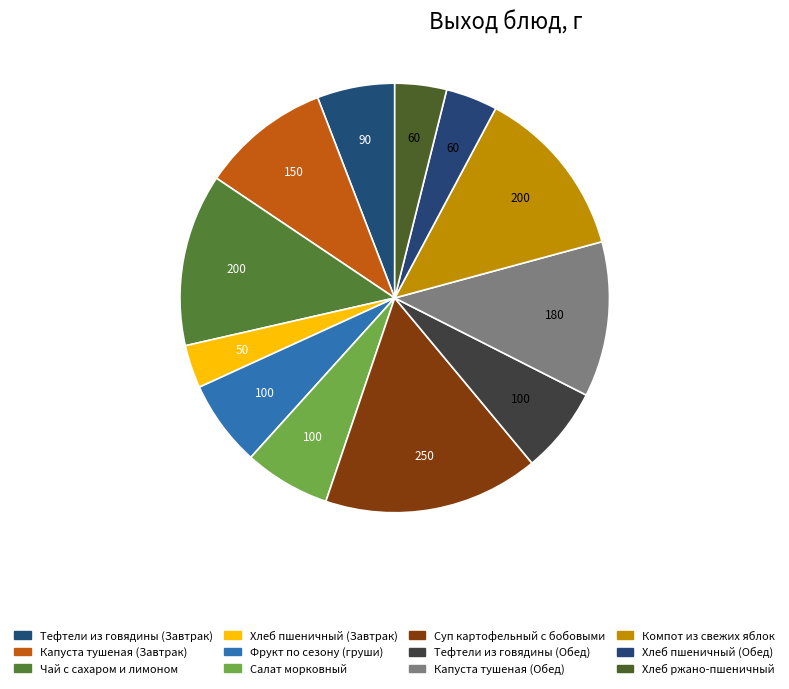

How many segments does this pie chart have?

12